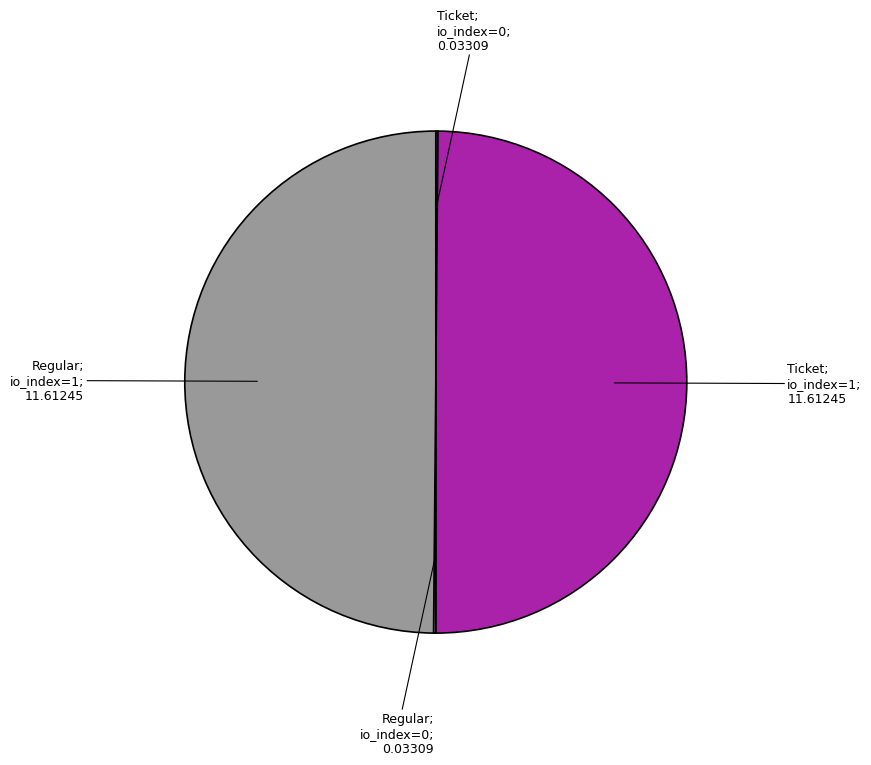

Count the number of slices in the pie.

4